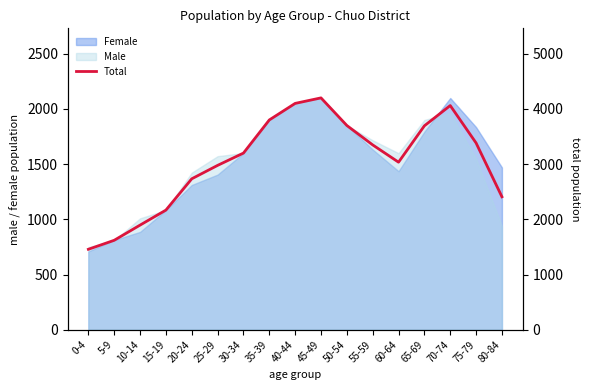

Rank the categories by value from highest to lowest.

45-49, 40-44, 70-74, 35-39, 50-54, 65-69, 75-79, 55-59, 30-34, 60-64, 25-29, 20-24, 80-84, 15-19, 10-14, 5-9, 0-4